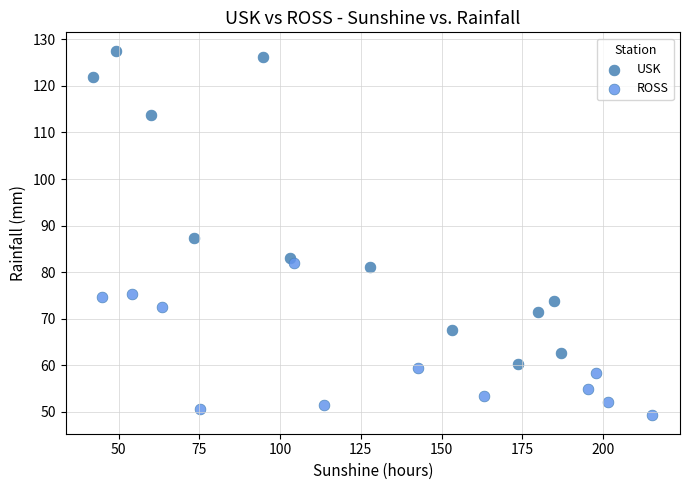

Which series contains the lowest Y value?

ROSS